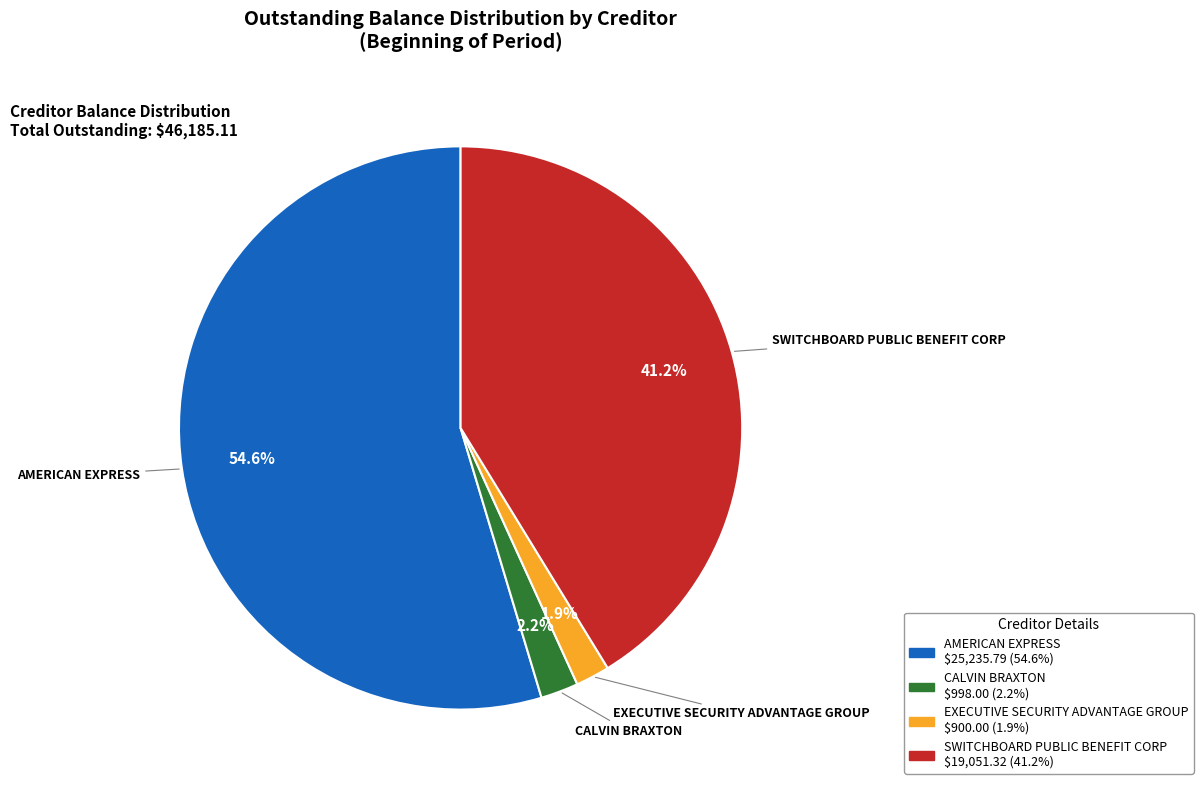

The AMERICAN EXPRESS slice represents 55% of the pie. True or false?

True